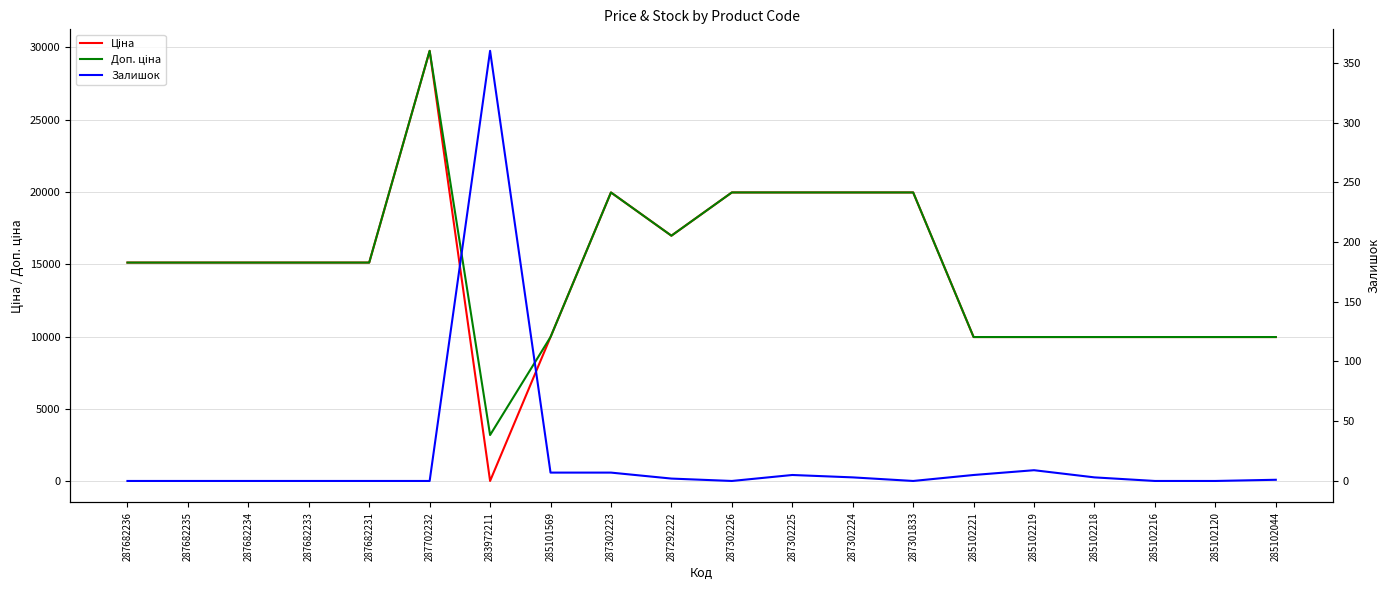

True or false: Залишок has a value of 0.0 at 285102120.

True